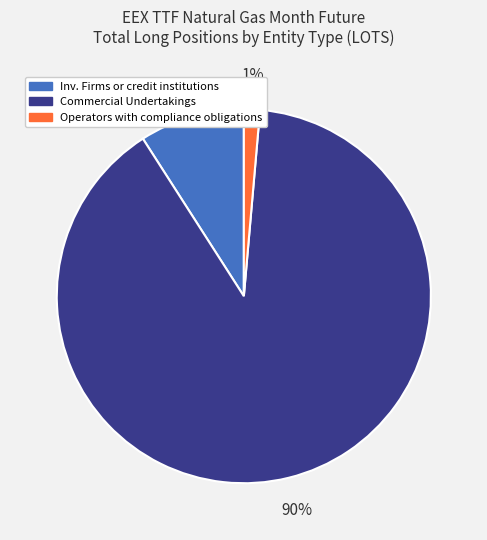

To the nearest percent, what is the average slice percentage?

33%